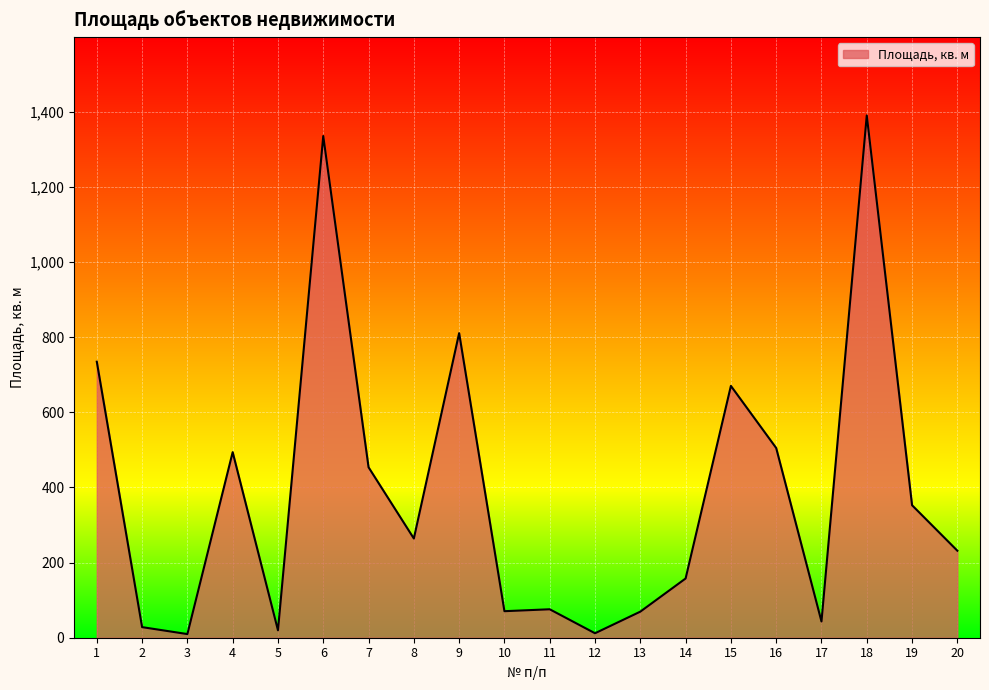

What is the difference between the values at 1 and 14?

576.8